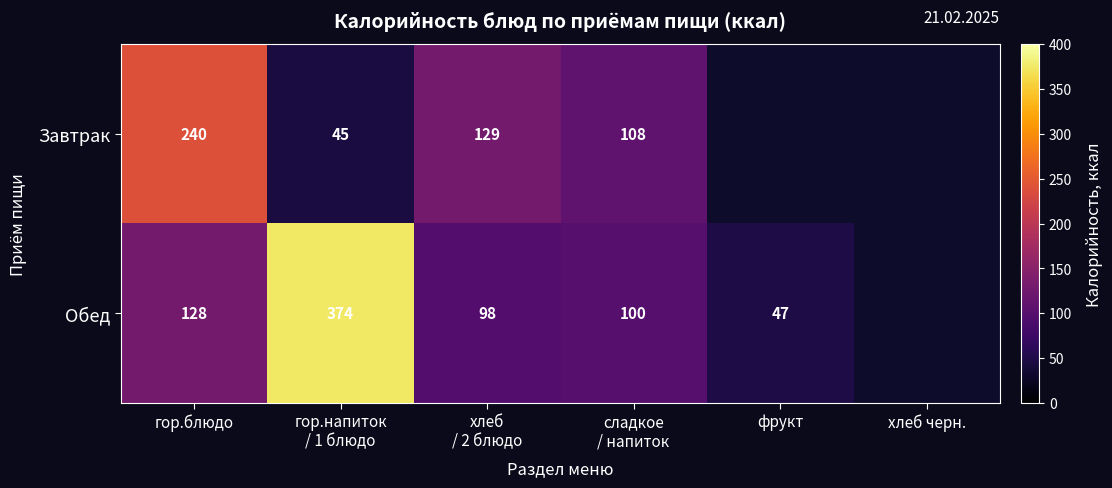

How many data points does each series have?

6